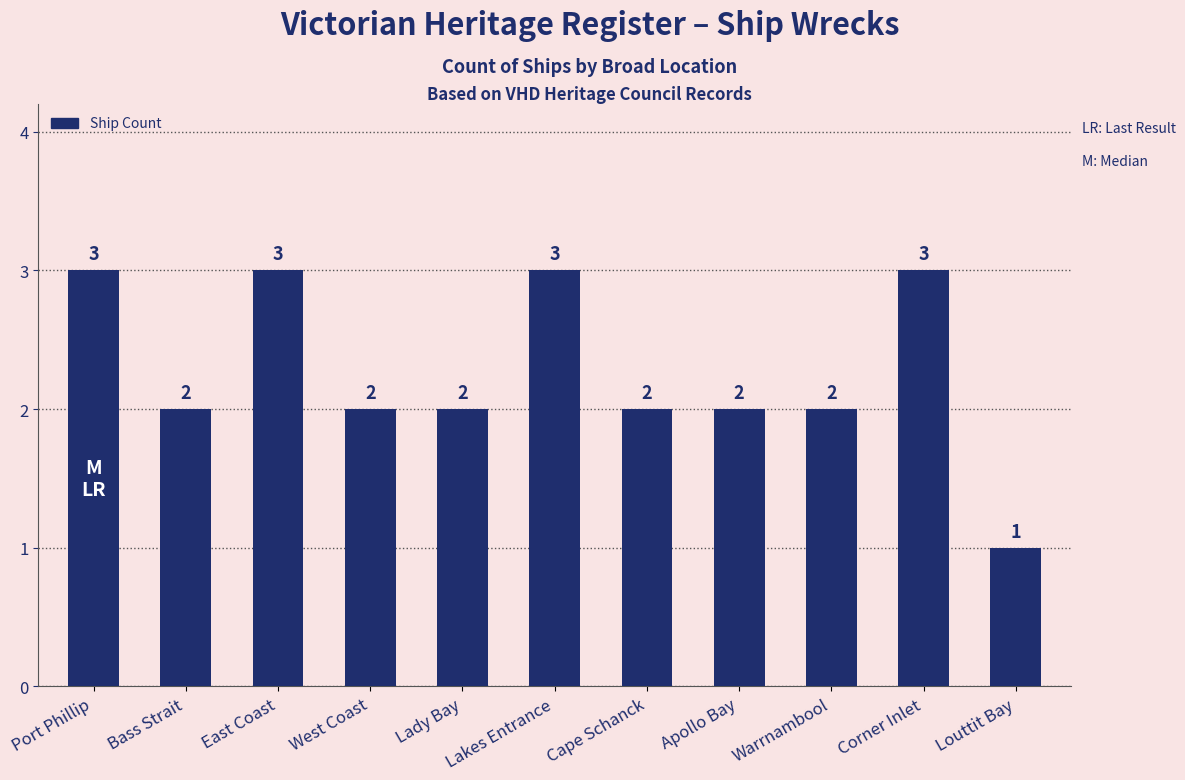

What position from the left is Corner Inlet?

10